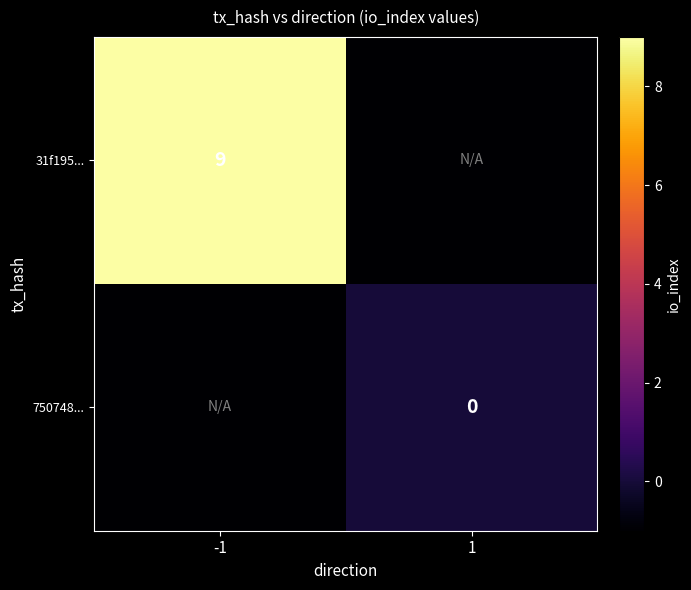

Is the value of 750748... at 1 greater than the value of 31f195... at -1?

No